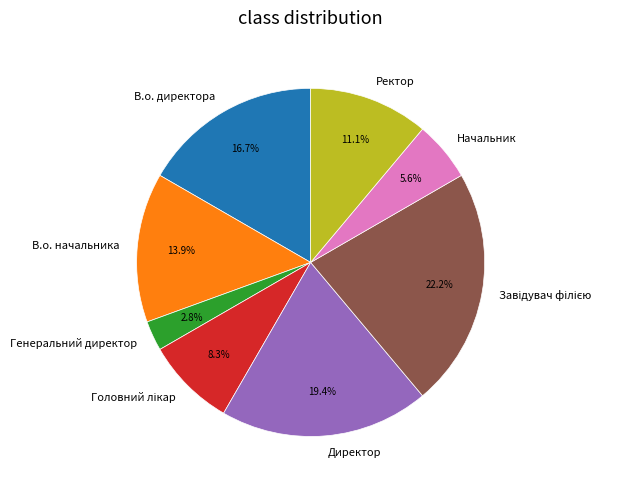

What is the smallest slice in the pie chart?

Генеральний директор